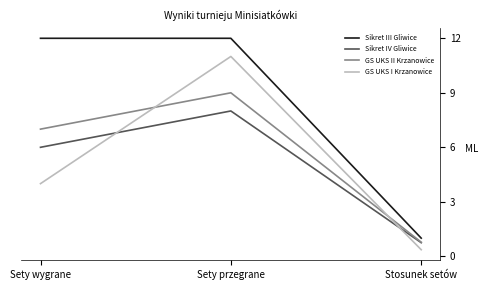

What is the sum of the Sikret IV Gliwice values at Sety wygrane and Stosunek setów?

6.8